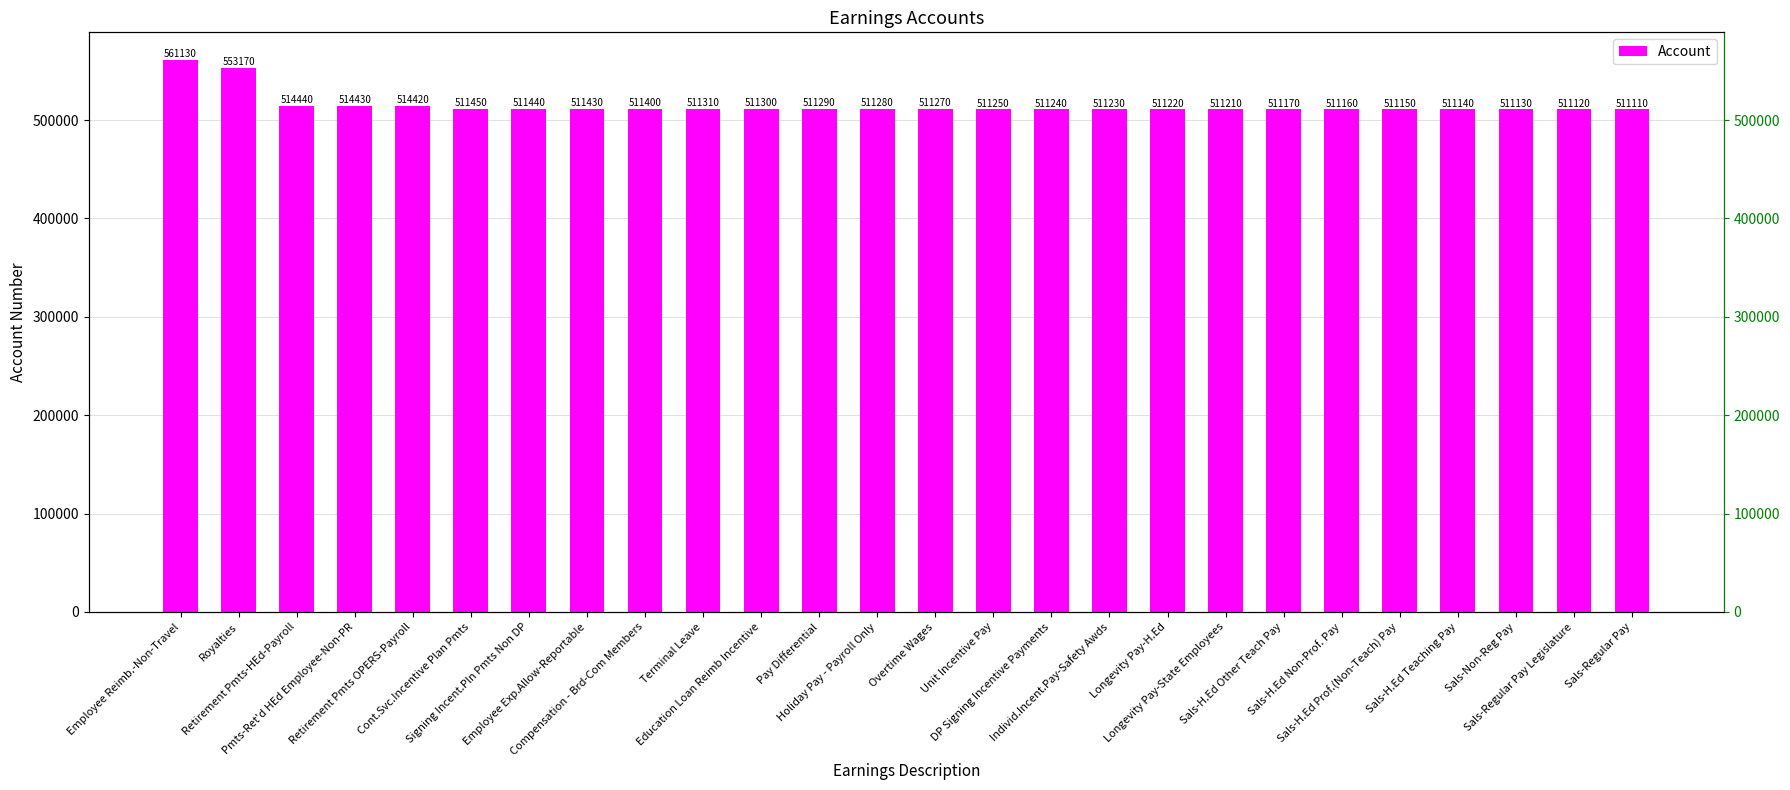

What is the difference between the maximum and minimum values?

50020